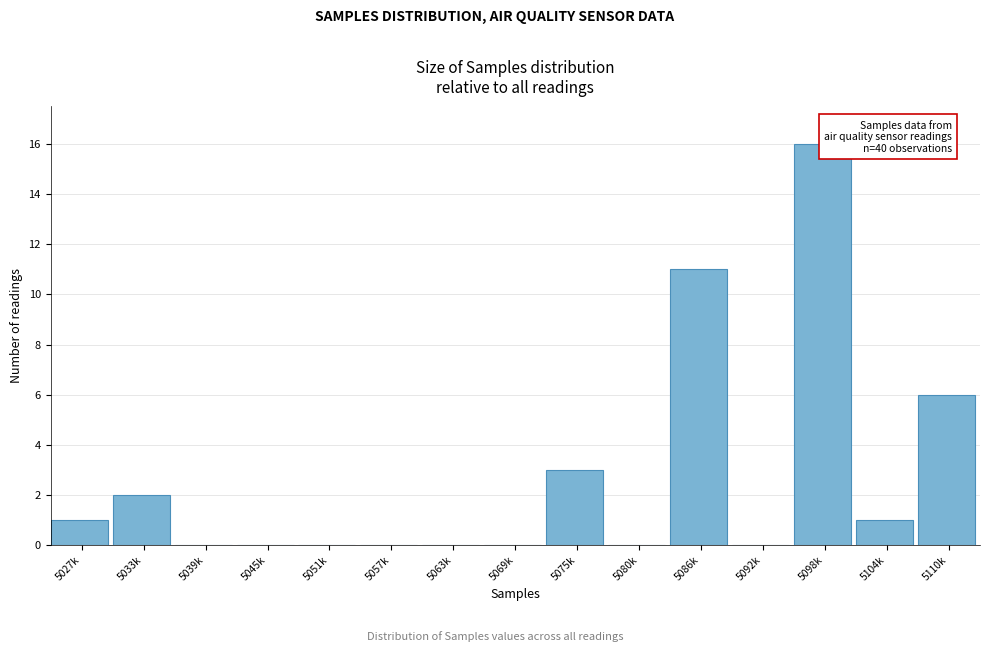

Reading left to right, extract all data points from this chart.

5027k=1	5033k=2	5039k=0	5045k=0	5051k=0	5057k=0	5063k=0	5069k=0	5075k=3	5080k=0	5086k=11	5092k=0	5098k=16	5104k=1	5110k=6